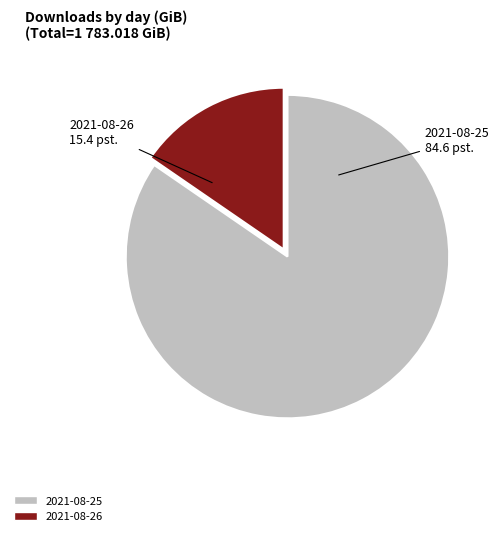

Count the number of slices in the pie.

2